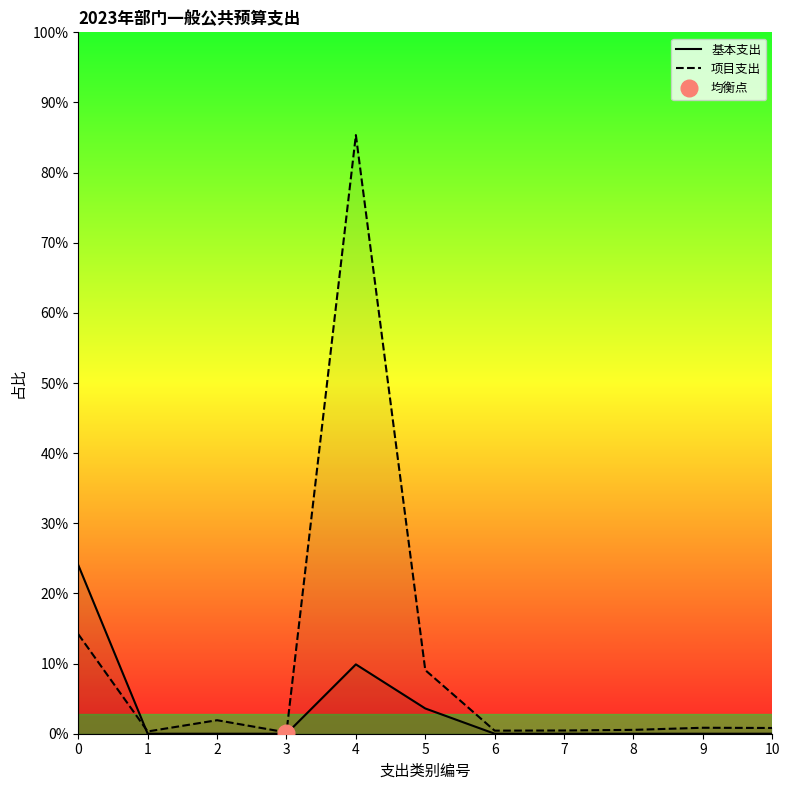

The value of 项目支出 at 10 is 451308. True or false?

False